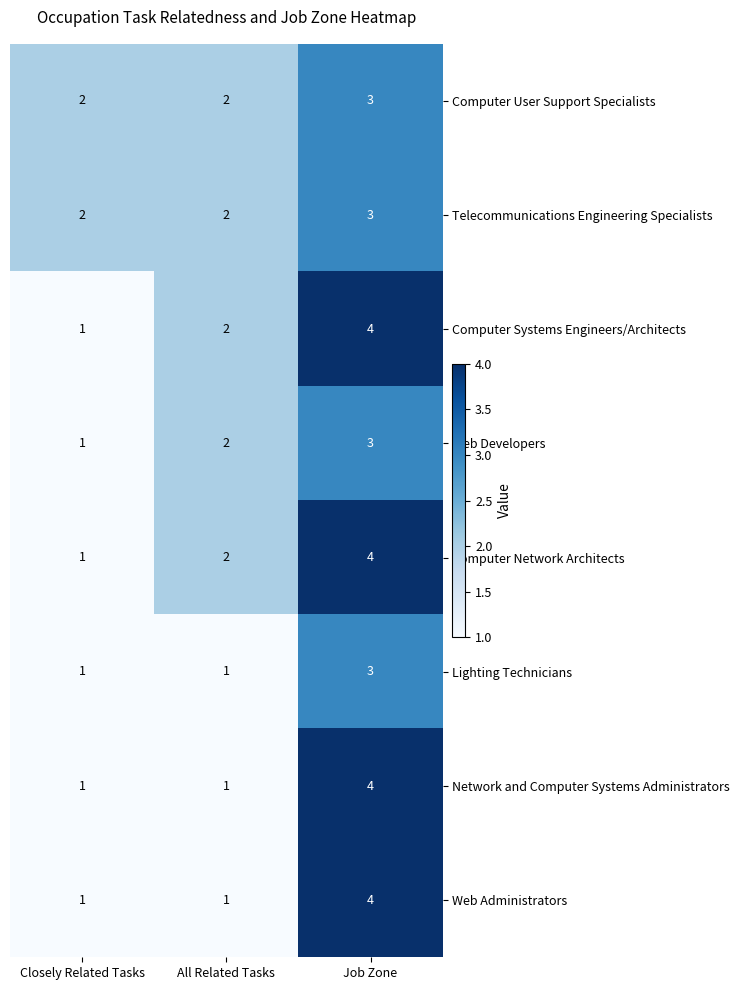

How many series are shown in this chart?

8